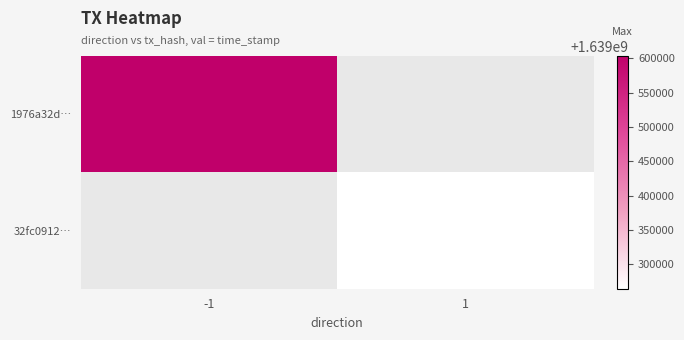

Is the value of 32fc0912… at -1 greater than the value of 1976a32d… at 1?

No